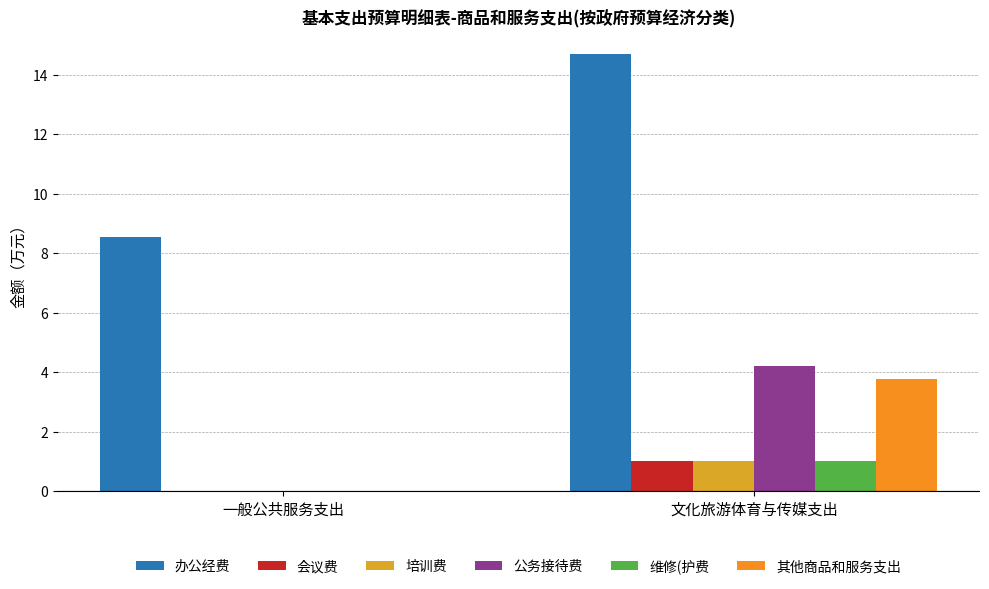

What is the difference between the highest and lowest values at 文化旅游体育与传媒支出?

13.7